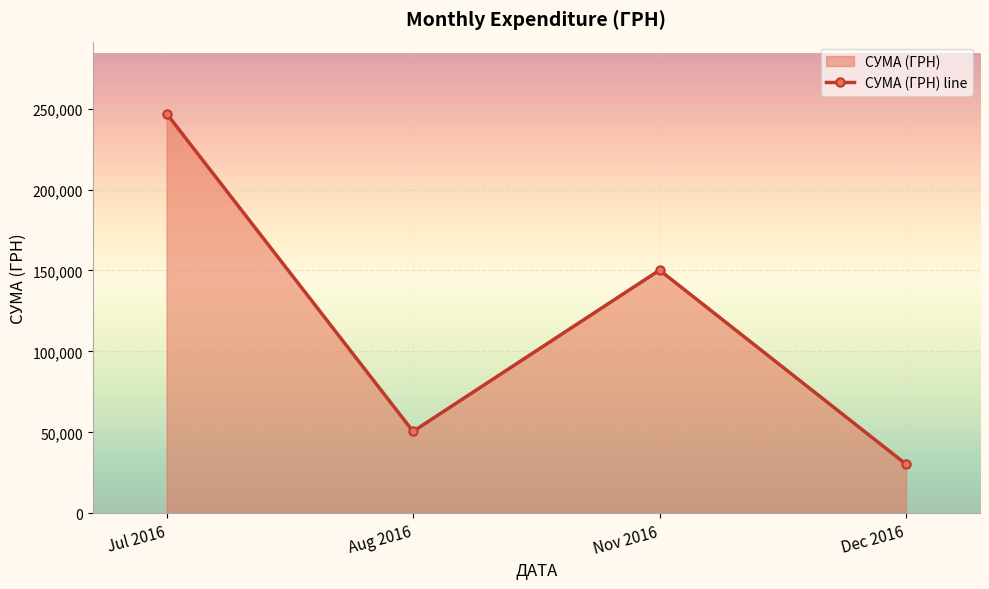

Reading right to left, transcribe all the data shown in this chart.

30341.0	150216.7	50602.0	246906.1